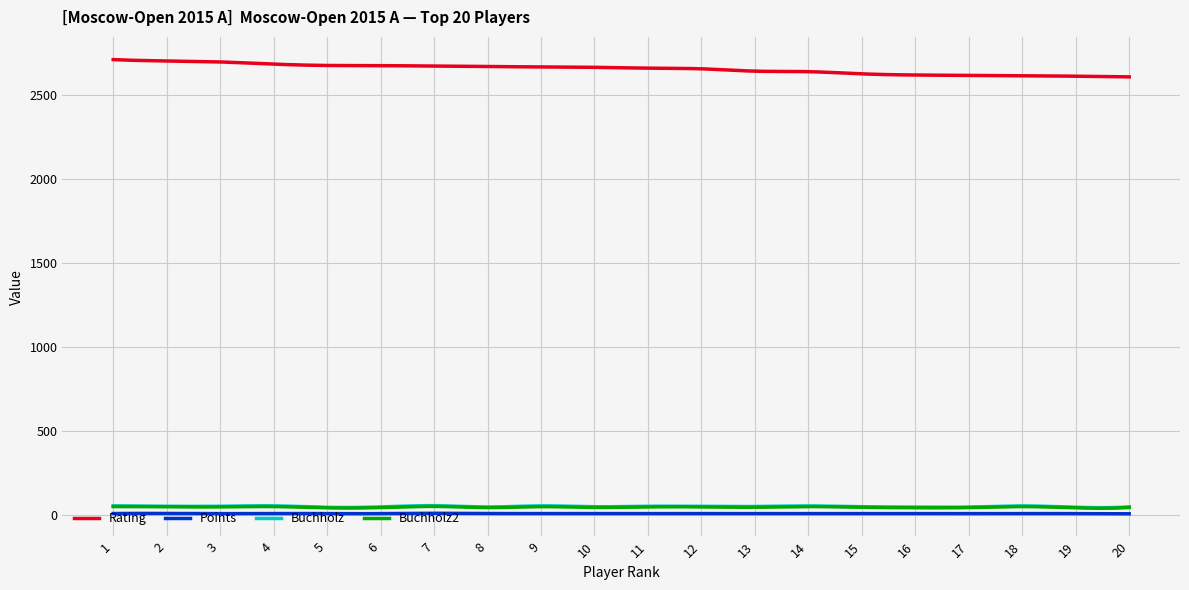

What is the lowest value of the Rating series?

2611.0